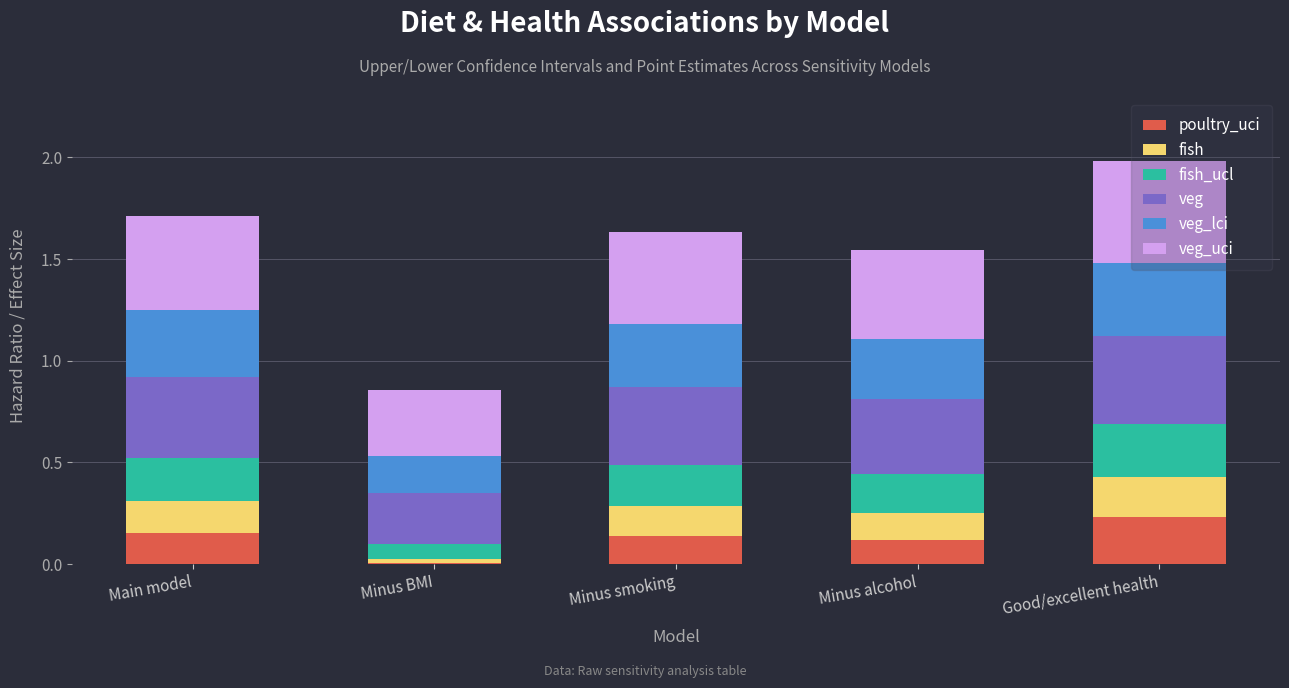

Is it true that poultry_uci equals 0.1 at Minus alcohol?

True